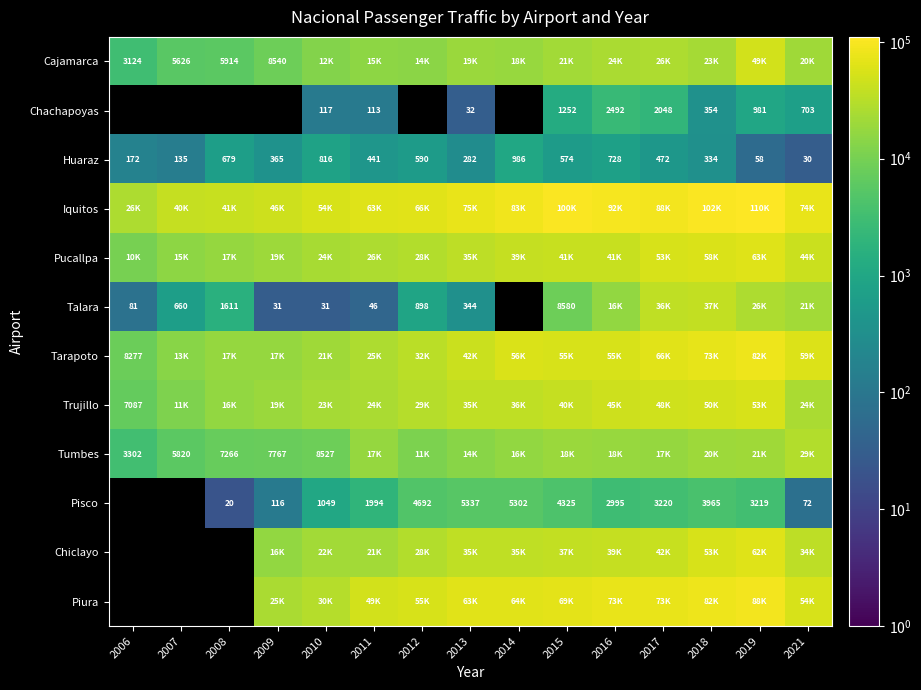

The Pisco series shows 175 at 2009. True or false?

False